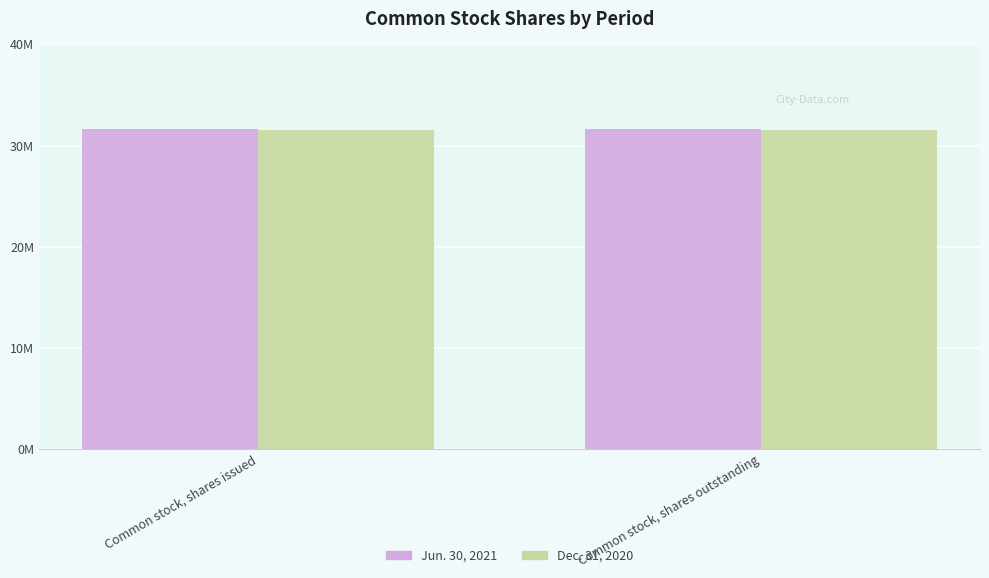

What are all the series names shown in the legend?

Jun. 30, 2021, Dec. 31, 2020